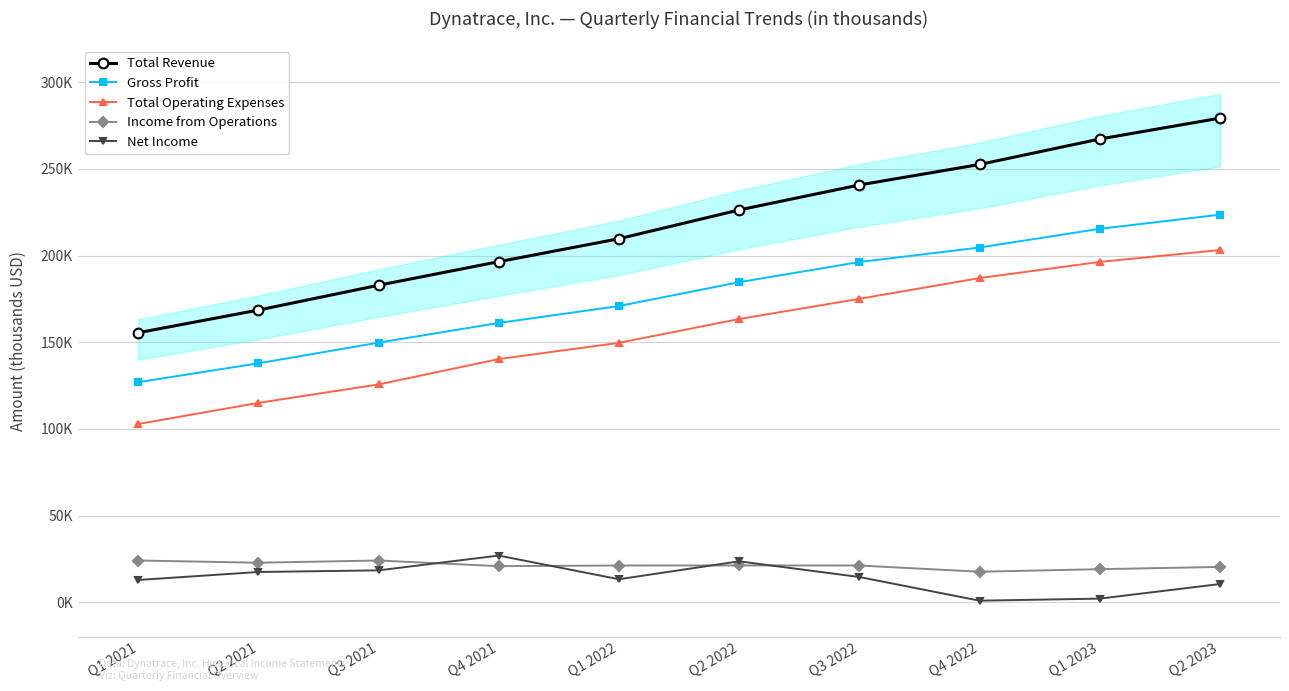

At how many categories does at least one series exceed 108198?

10